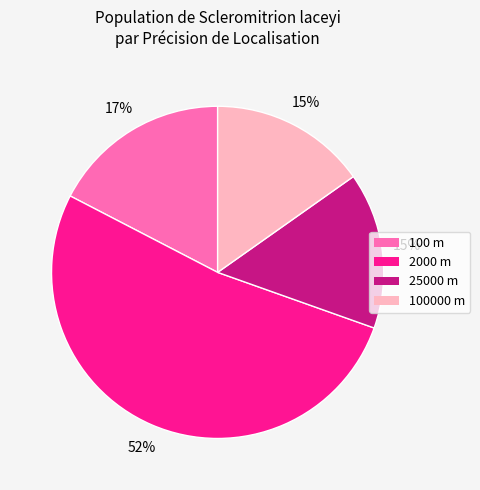

To the nearest percent, what is the average slice percentage?

25%